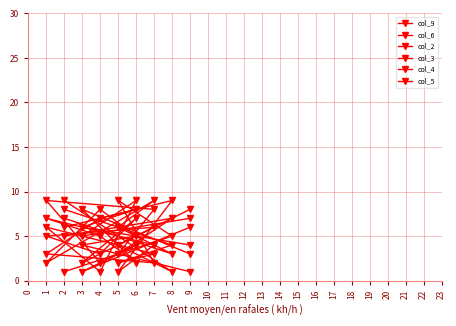

List the series in order of their peak value, highest first.

col_9, col_6, col_2, col_3, col_4, col_5